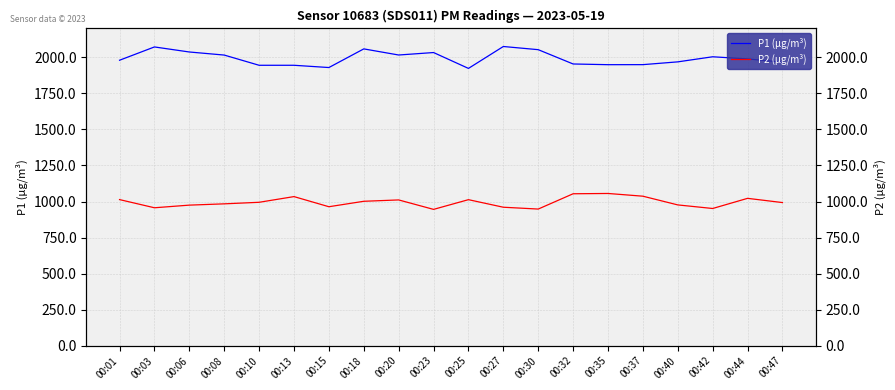

Where is the first local minimum for P2 (µg/m³)?

00:03